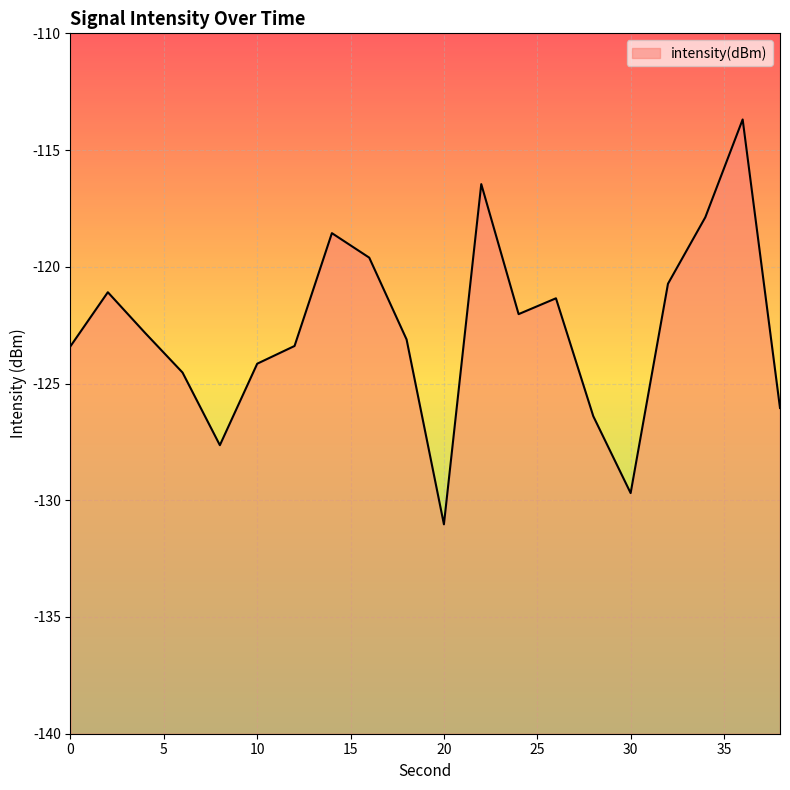

What is the value of the 8th point from the left?

-118.6